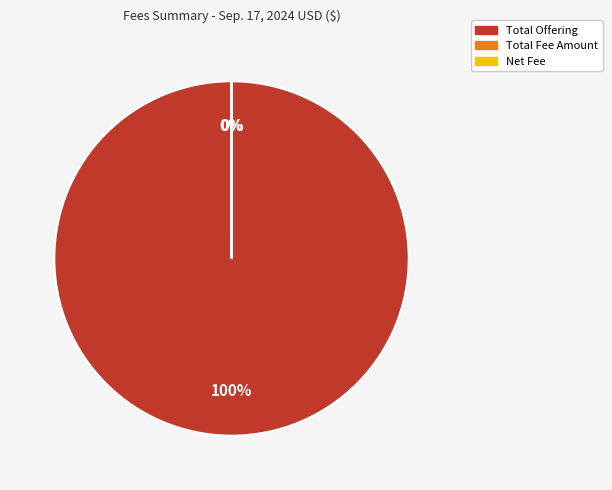

To the nearest percent, what is the difference between the largest and smallest slice percentages?

100%